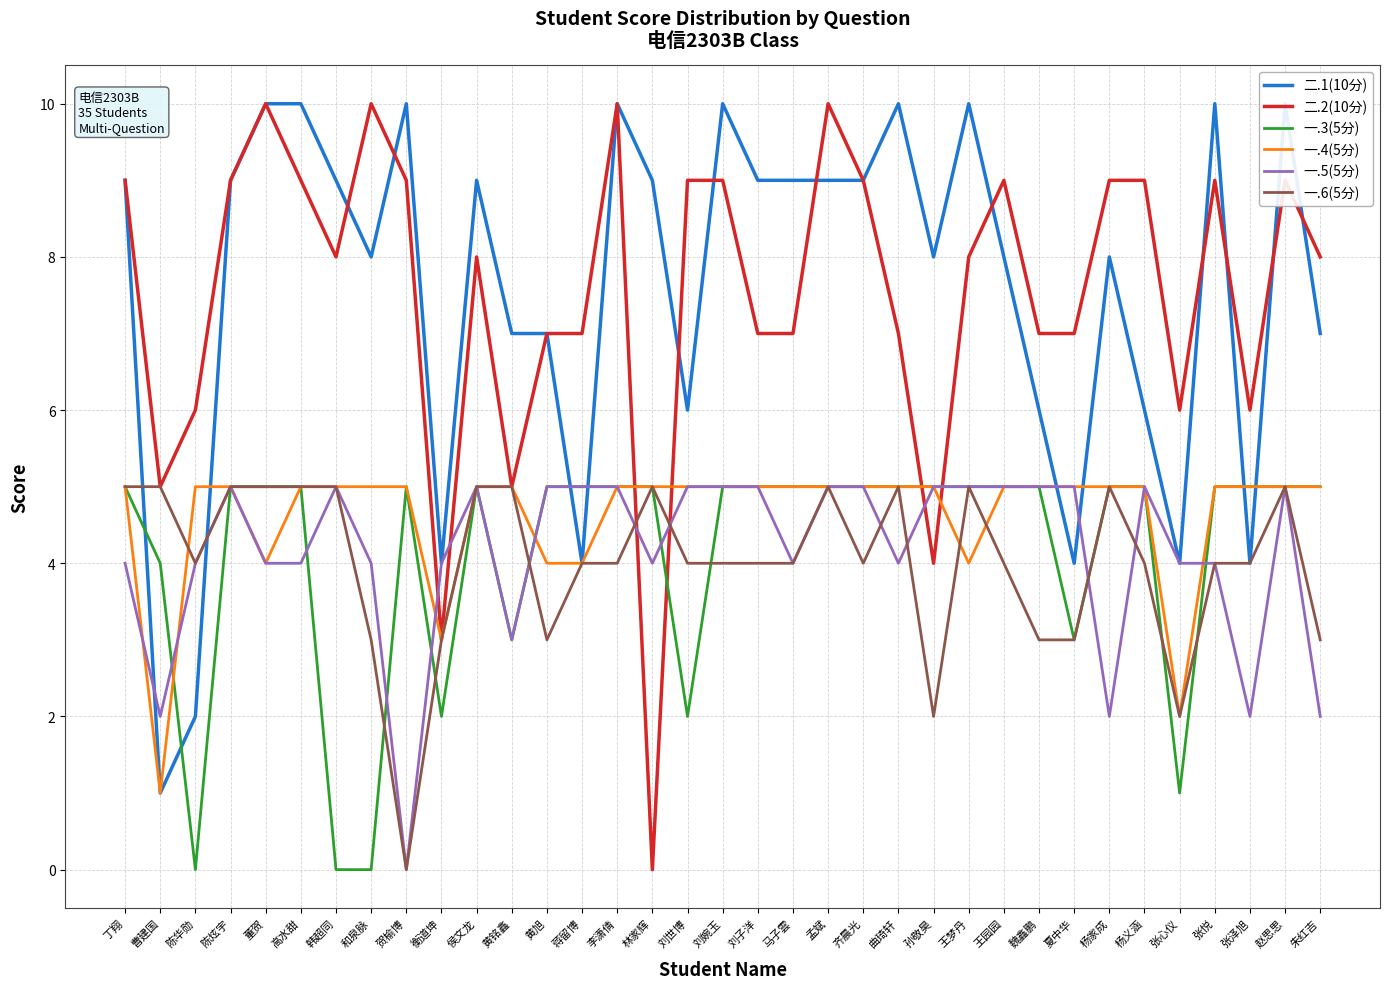

Reading left to right, transcribe all the data shown in this chart.

二.1(10分): 9	1	2	9	10	10	9	8	10	4	9	7	7	4	10	9	6	10	9	9	9	9	10	8	10	8	6	4	8	6	4	10	4	10	7
二.2(10分): 9	5	6	9	10	9	8	10	9	3	8	5	7	7	10	0	9	9	7	7	10	9	7	4	8	9	7	7	9	9	6	9	6	9	8
一.3(5分): 5	4	0	5	5	5	0	0	5	2	5	3	5	5	5	5	2	5	5	5	5	5	5	5	5	5	5	3	5	5	1	5	5	5	5
一.4(5分): 5	1	5	5	4	5	5	5	5	3	5	5	4	4	5	5	5	5	5	5	5	5	5	5	4	5	5	5	5	5	2	5	5	5	5
一.5(5分): 4	2	4	5	4	4	5	4	0	4	5	3	5	5	5	4	5	5	5	4	5	5	4	5	5	5	5	5	2	5	4	4	2	5	2
一.6(5分): 5	5	4	5	5	5	5	3	0	3	5	5	3	4	4	5	4	4	4	4	5	4	5	2	5	4	3	3	5	4	2	4	4	5	3